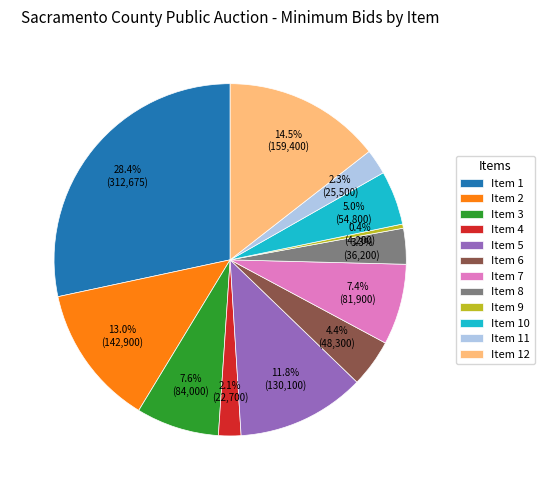

Count the number of slices in the pie.

12